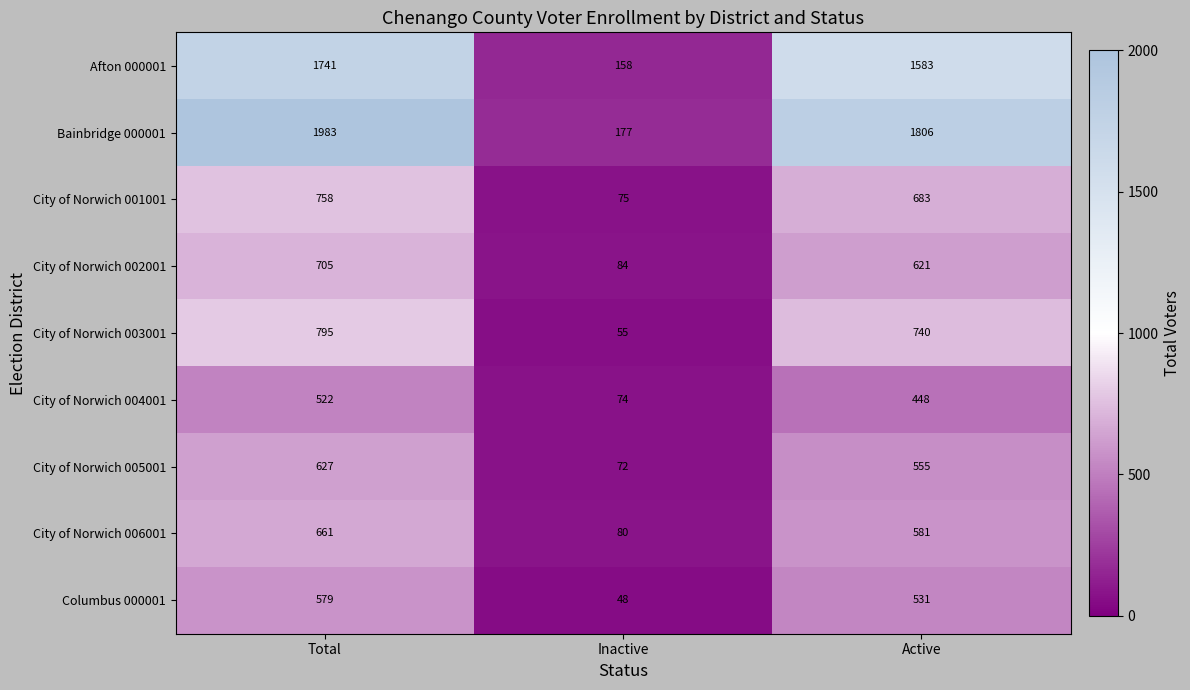

The value of Columbus 000001 at Inactive is 48. True or false?

True